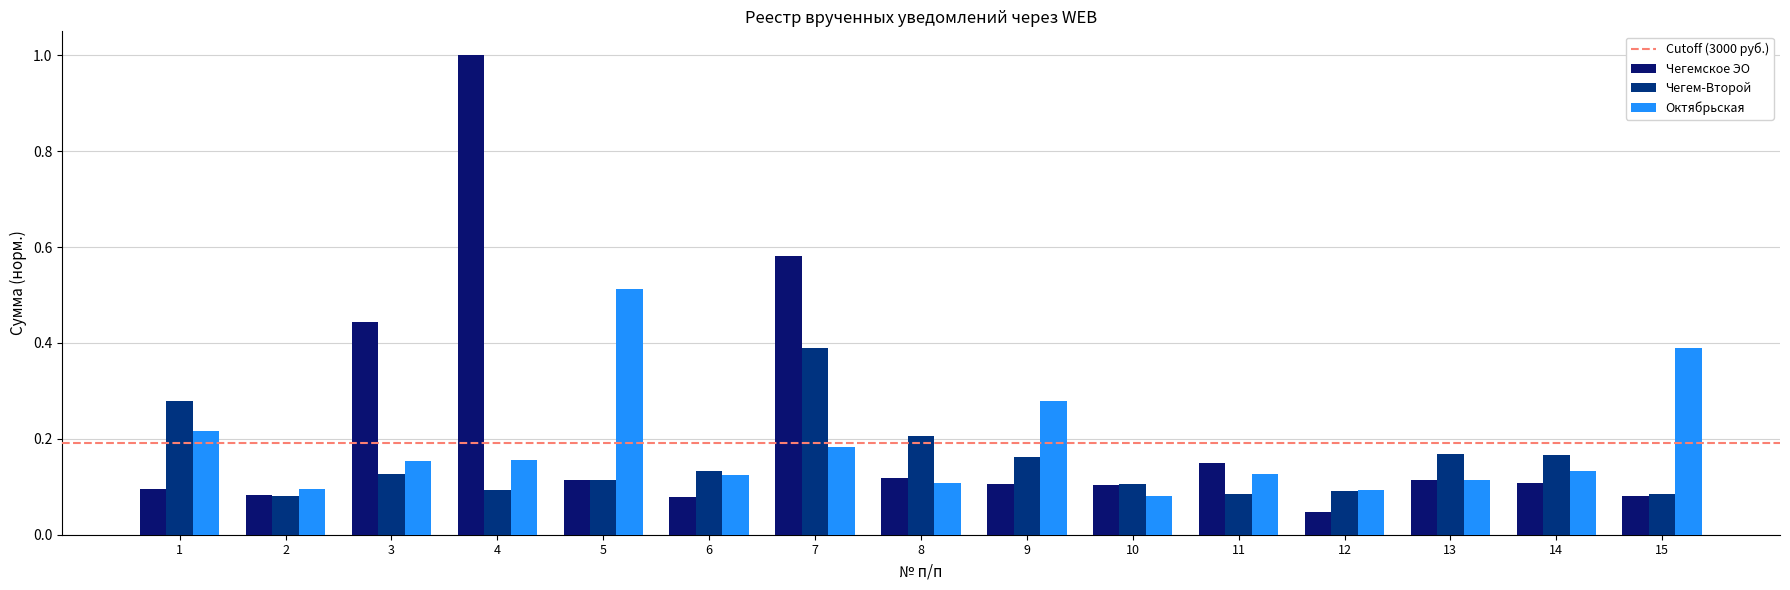

What is the sum of the Чегемское ЭО values at 10 and 4?

1.1